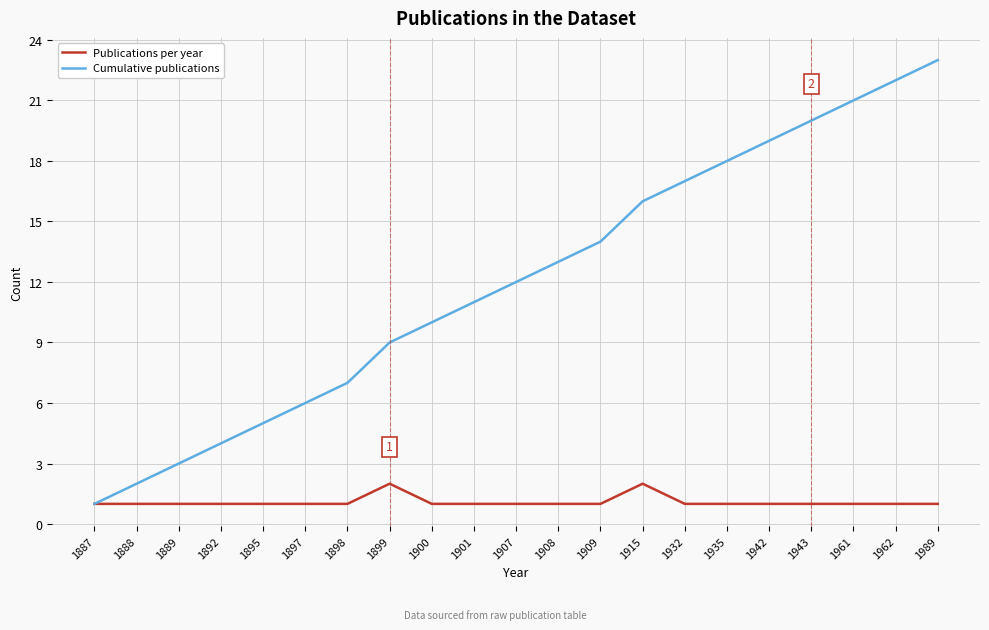

Count the number of data series in this chart.

2